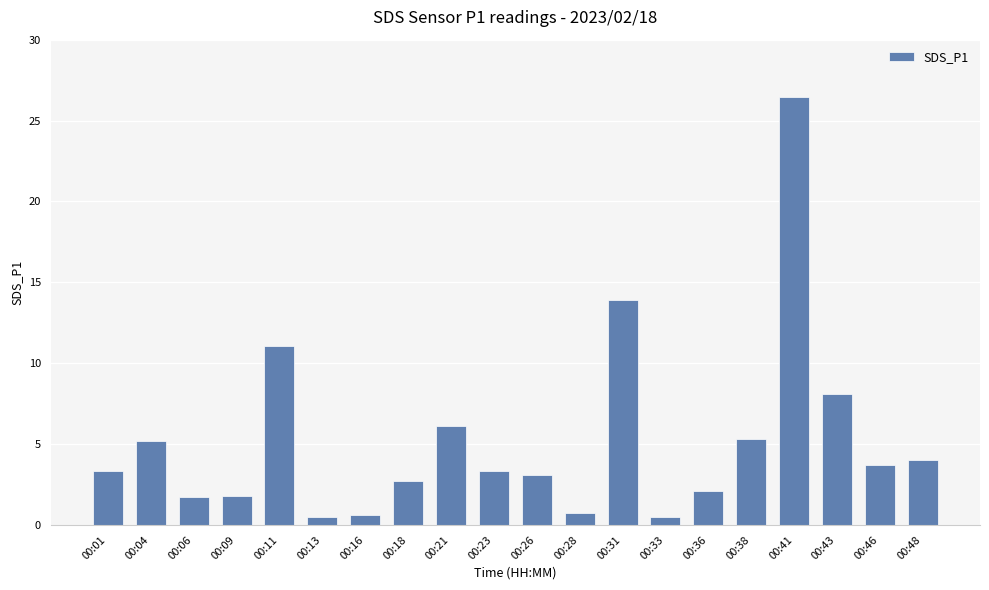

What is the greatest value displayed?

26.4